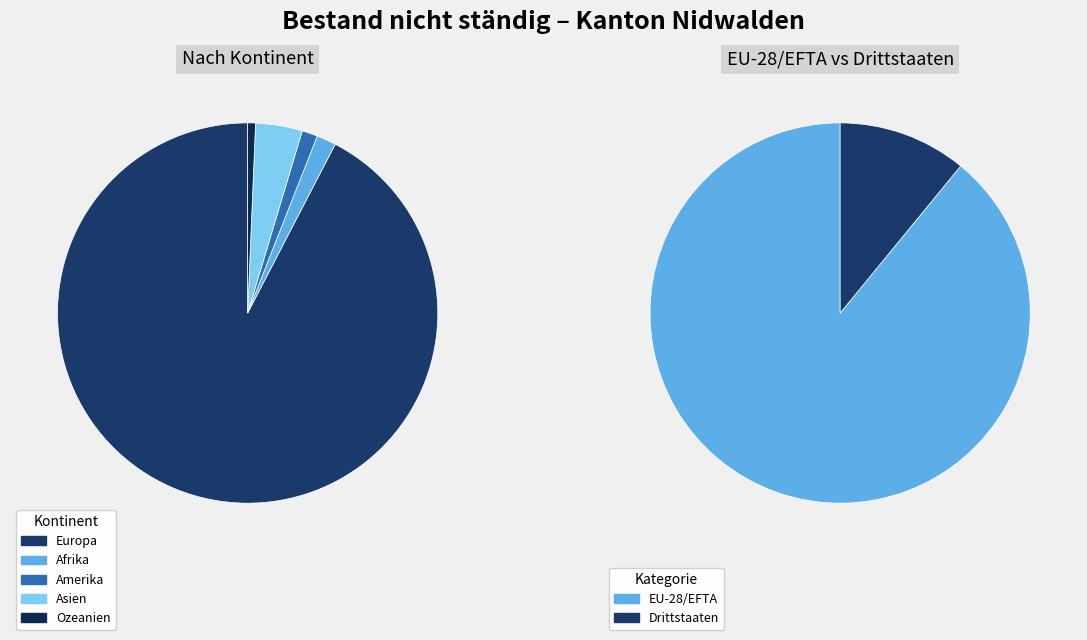

What is the total percentage of Afrika and Amerika?

3.0%